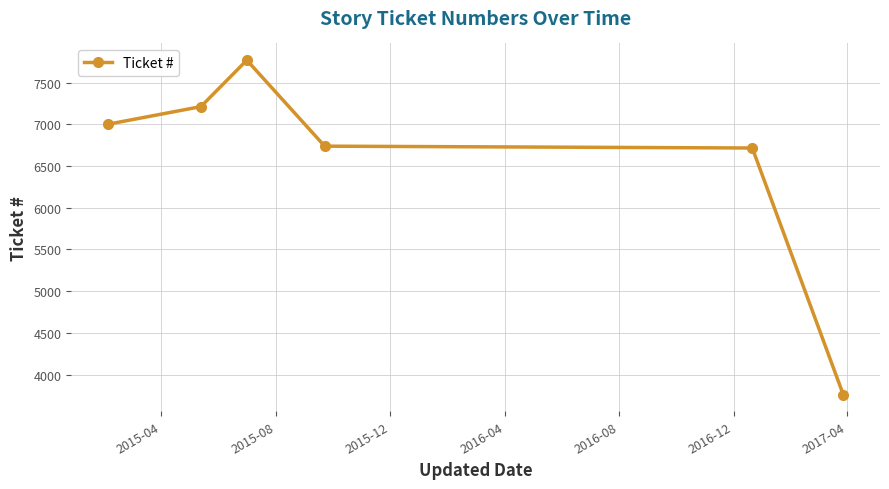

What is the difference between the second highest and second lowest values?

496